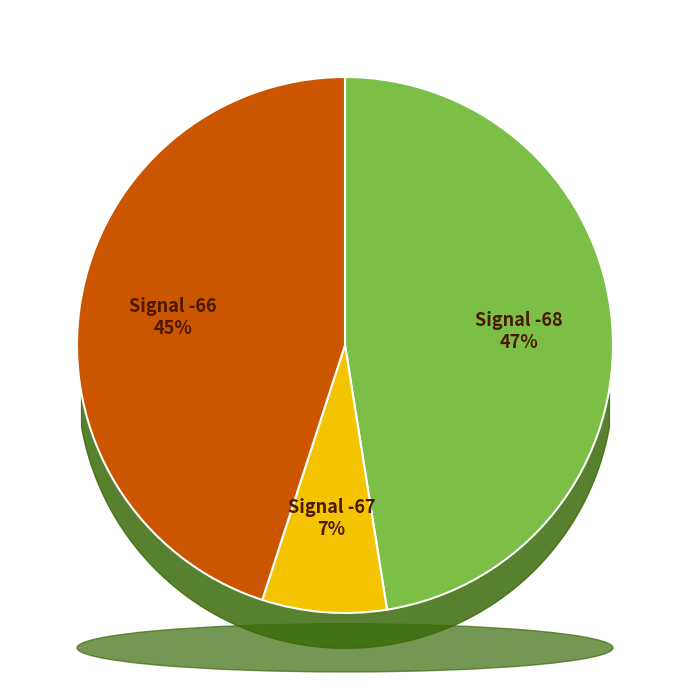

To the nearest percent, what is the difference between the largest and smallest slice percentages?

40%